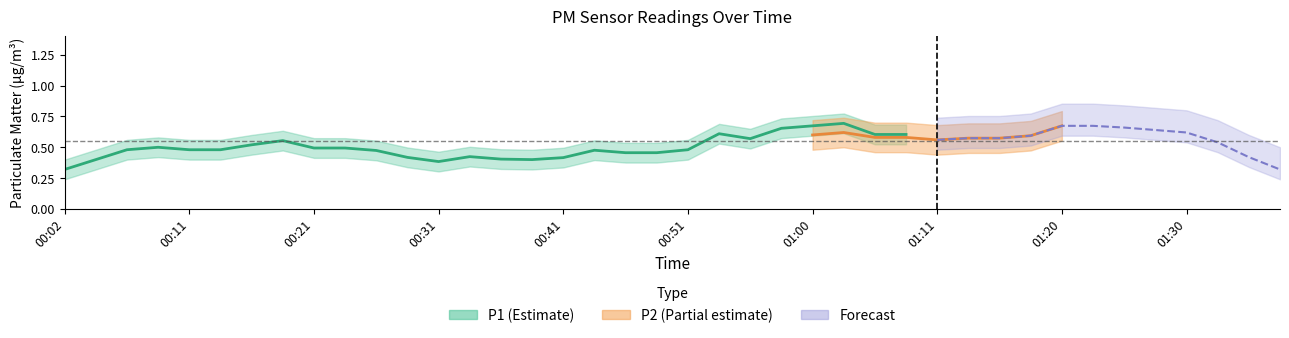

What is the minimum value for P1?

0.3